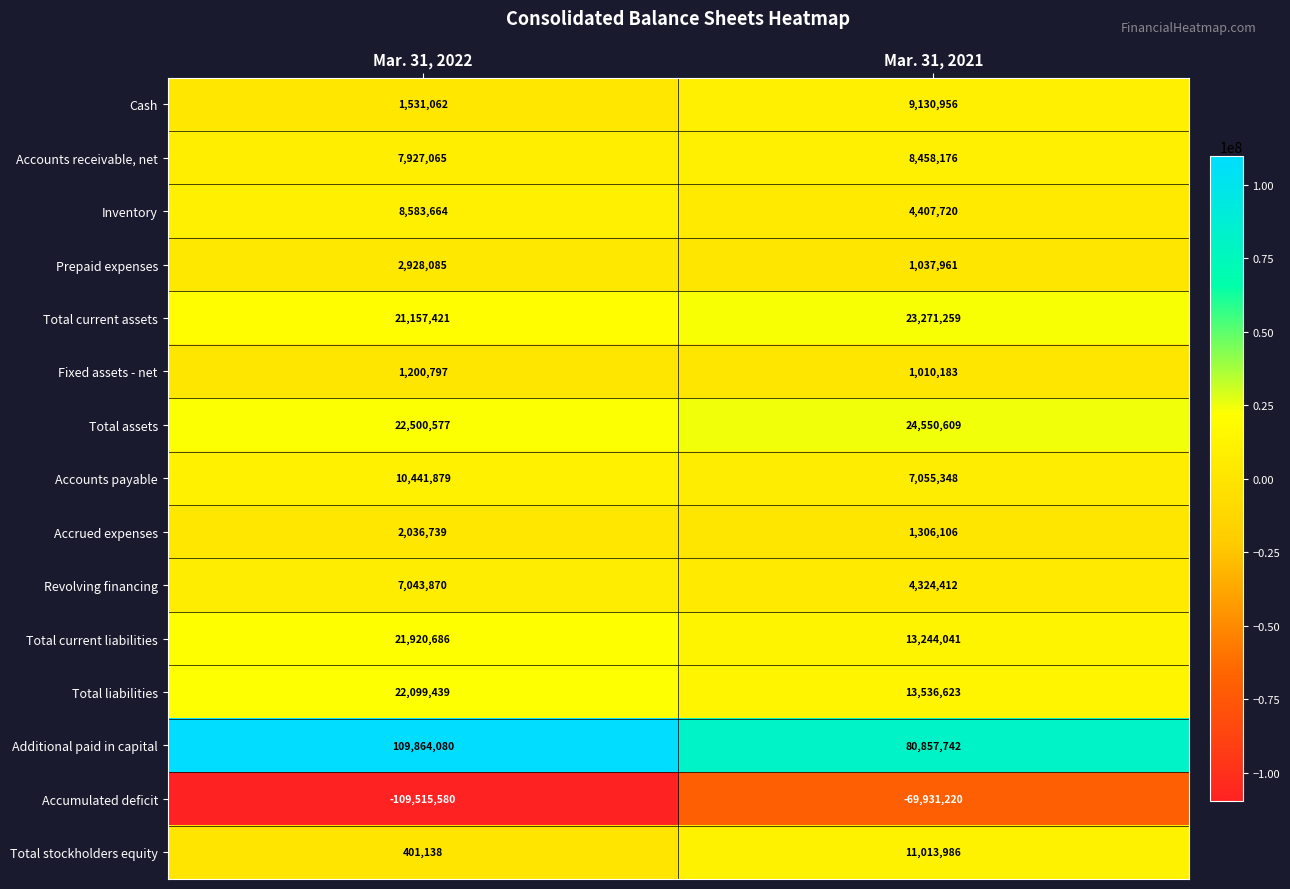

At how many categories does at least one series exceed 2580843?

2